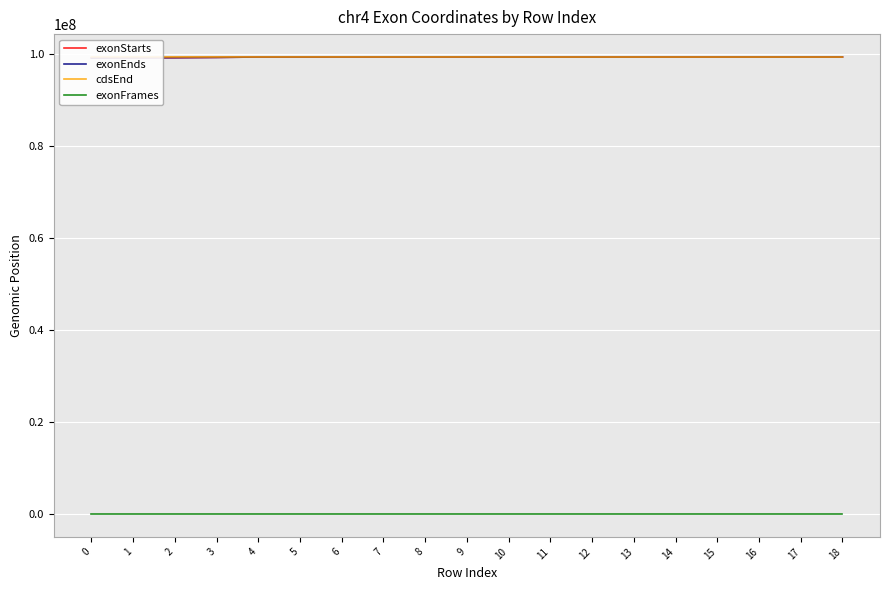

Rank the categories by cdsEnd value from lowest to highest.

10, 11, 12, 13, 14, 15, 16, 17, 18, 0, 1, 2, 3, 4, 5, 6, 7, 8, 9